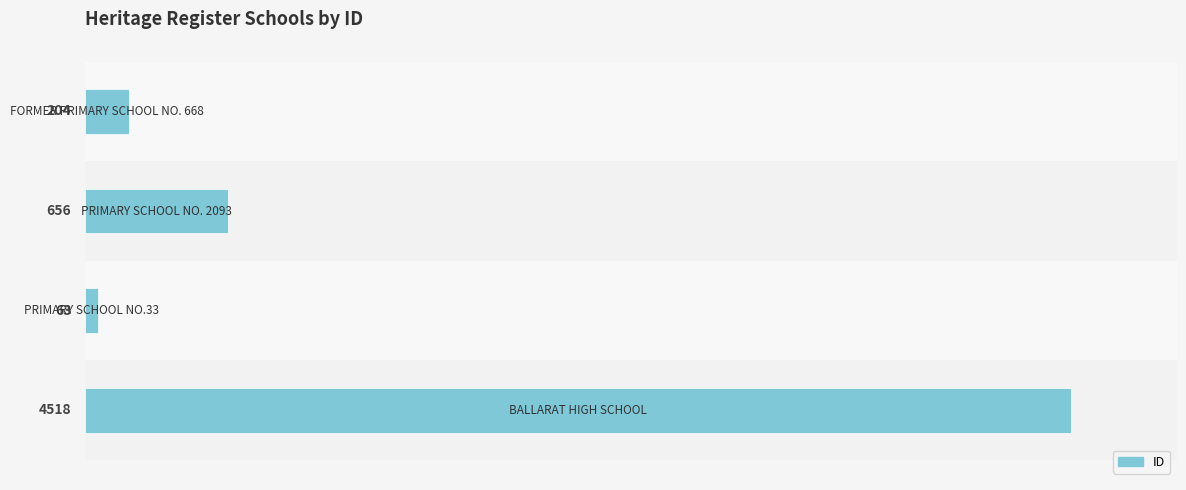

What is the difference between the maximum and minimum values?

4455